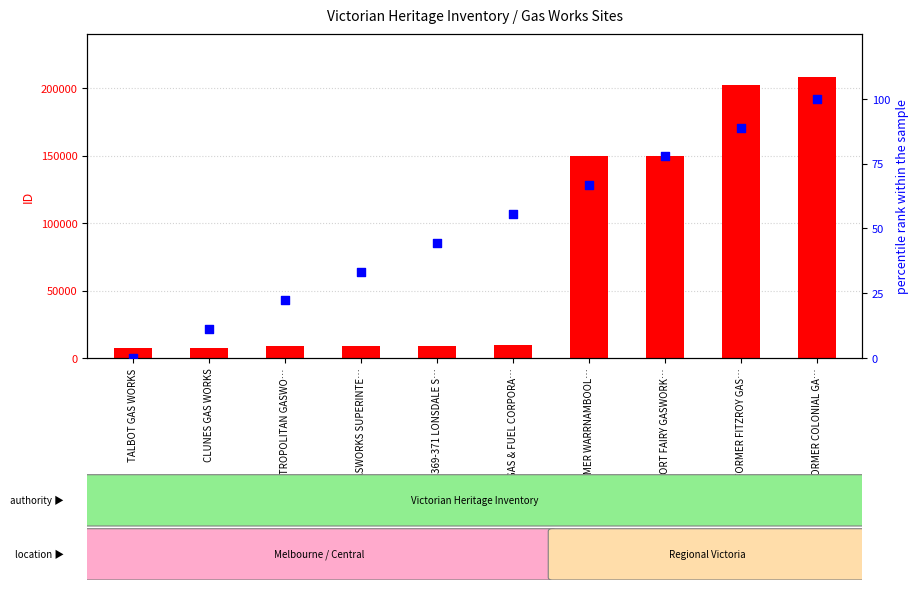

At how many categories does at least one series exceed 3044?

10